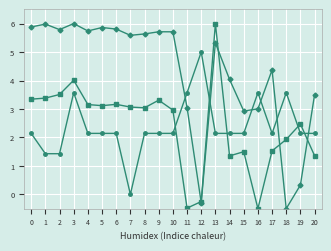

What is the spread (max minus min) of values at 2?

4.4